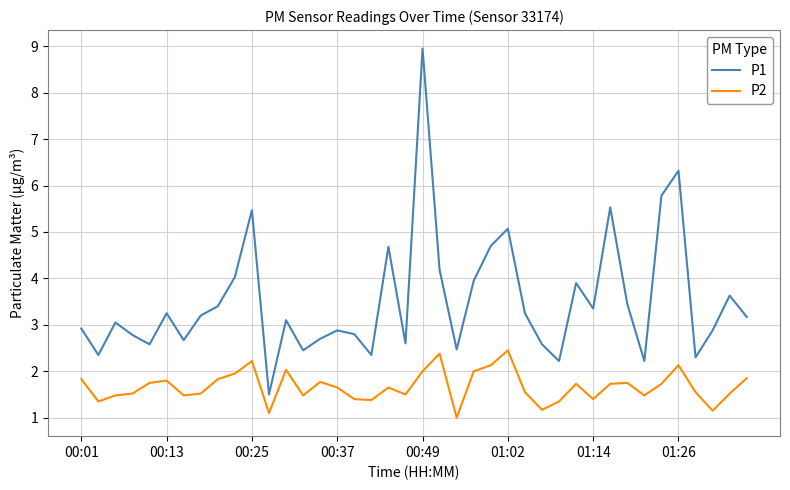

List the series in order of their peak value, highest first.

P1, P2